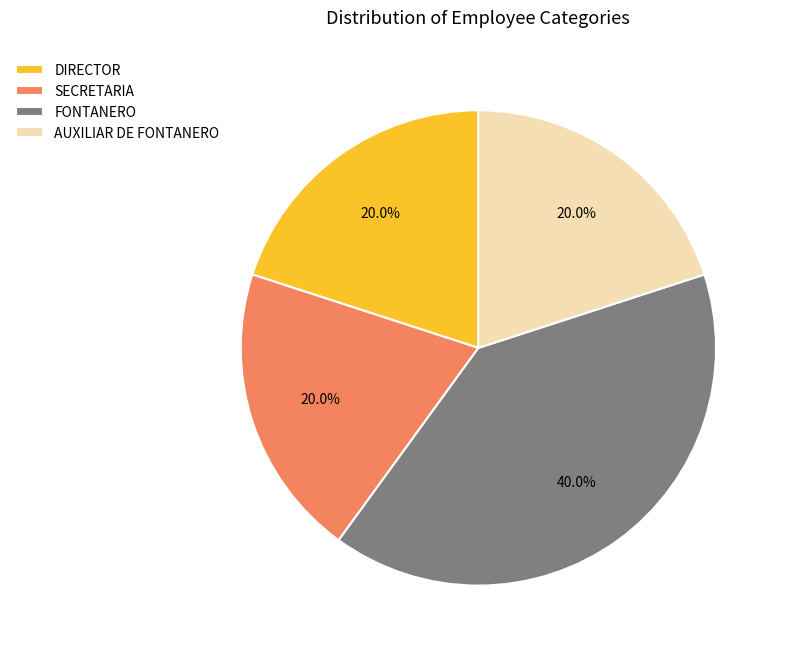

What is the ratio of the value at DIRECTOR to the value at SECRETARIA?

1.0